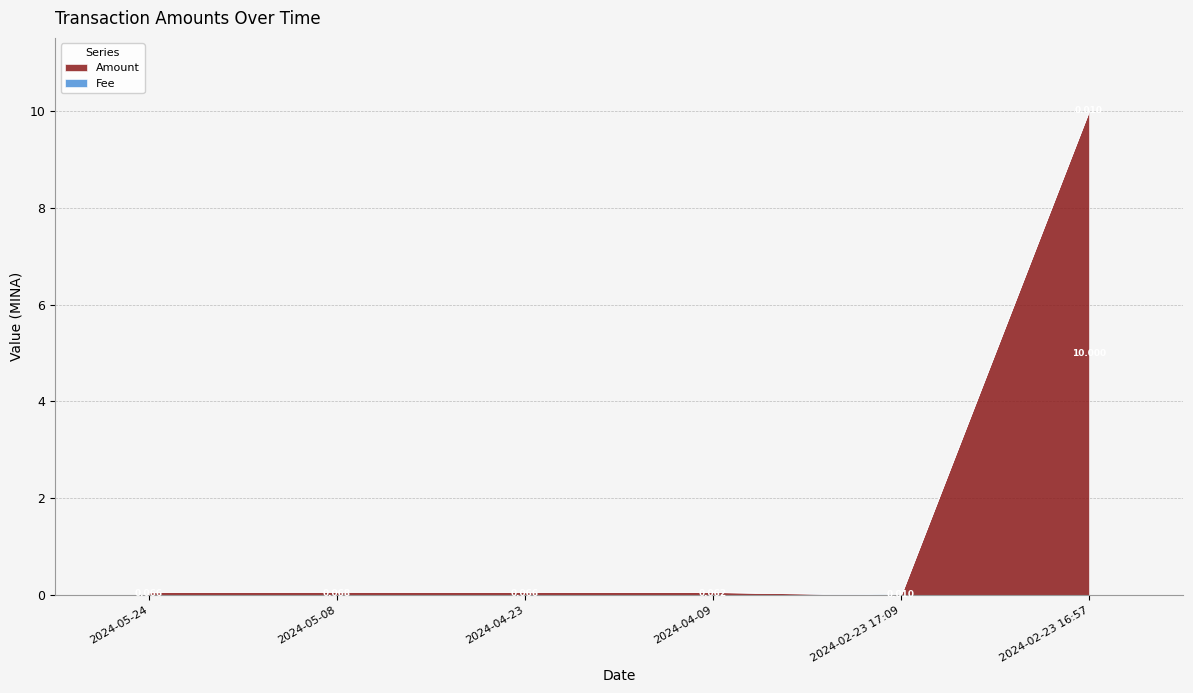

Which series ends up on top after the final intersection of Fee and Amount?

Amount